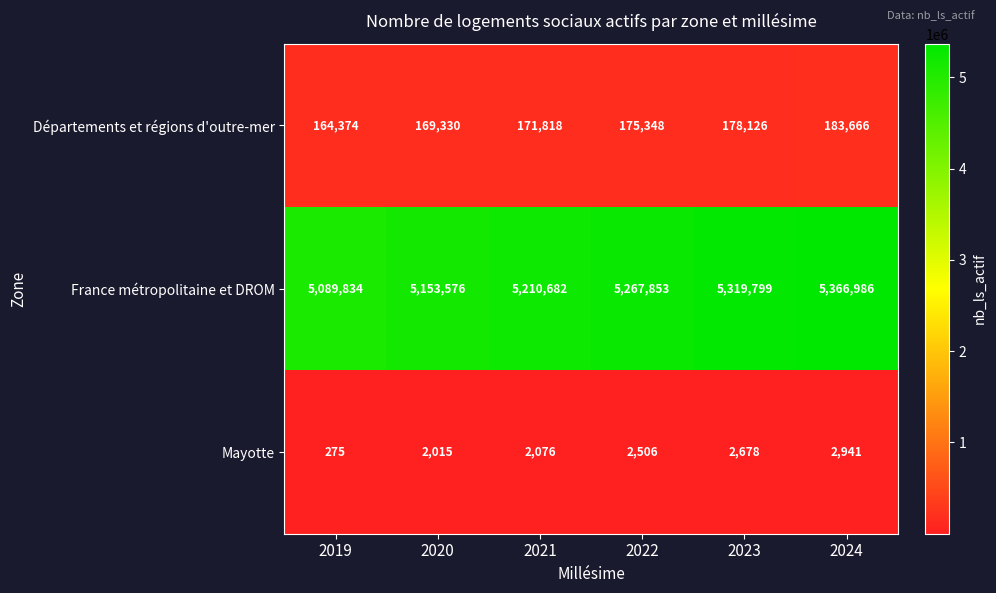

Count the France métropolitaine et DROM values in the range 5153576 to 5319799.

4